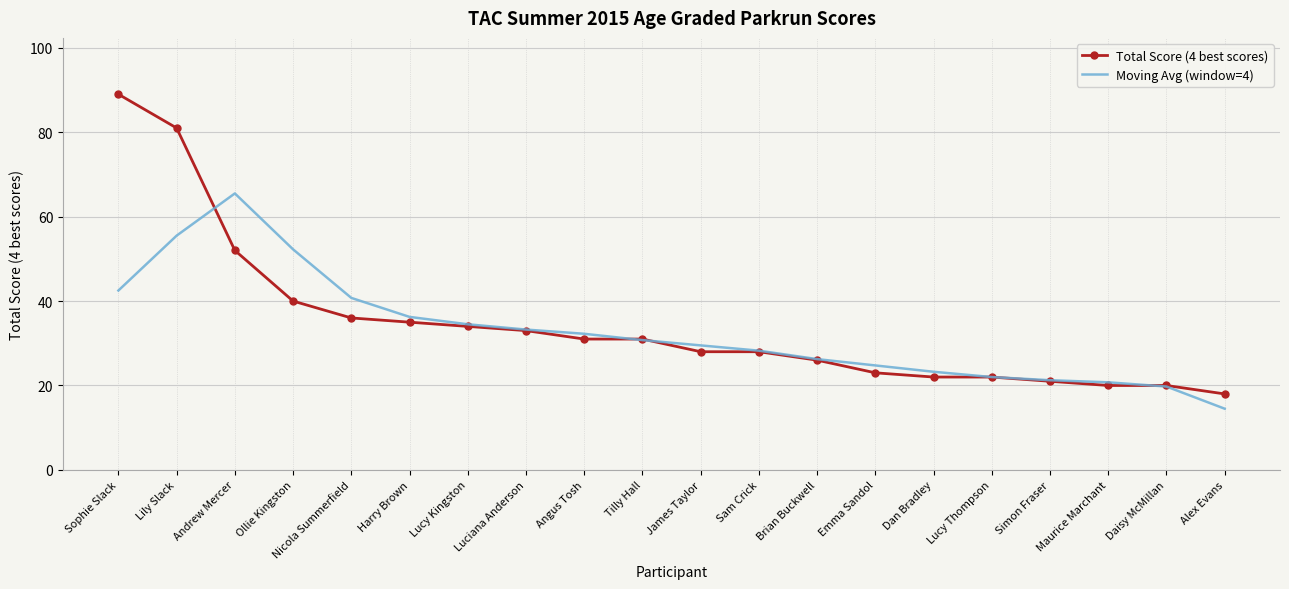

True or false: Total Score (4 best scores) and Moving Avg (window=4) intersect in this chart.

True